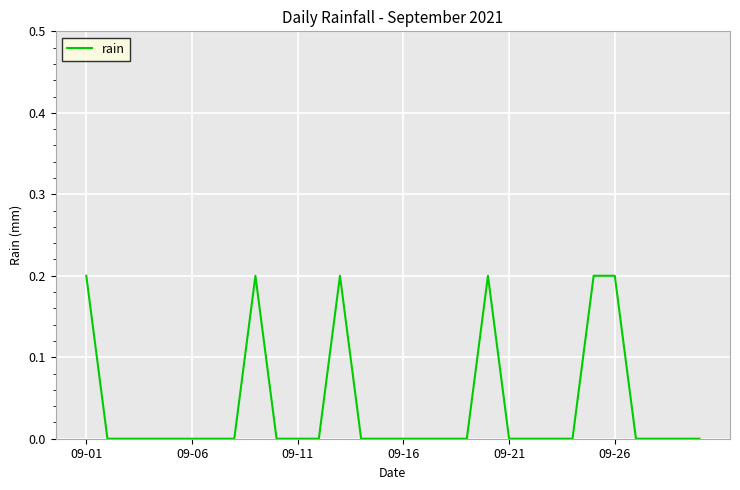

Is this an area chart (filled region under the line)?

No